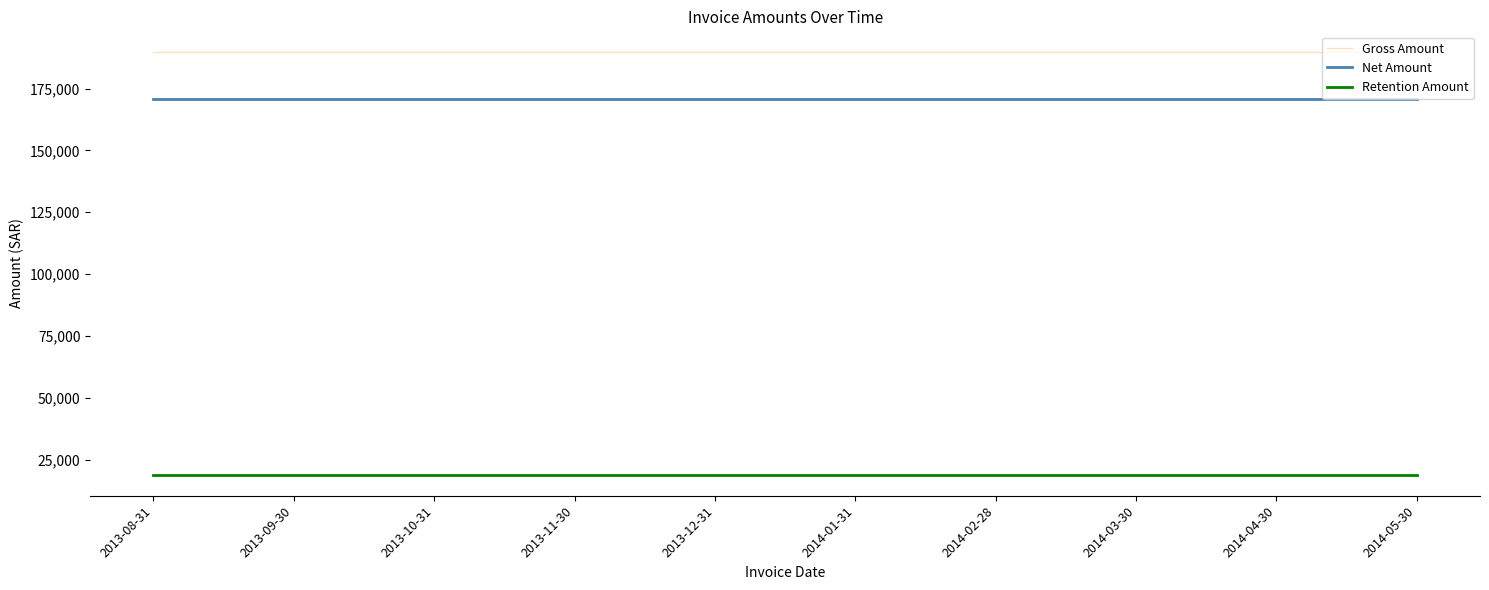

What is the minimum value for Gross Amount?

189596.4